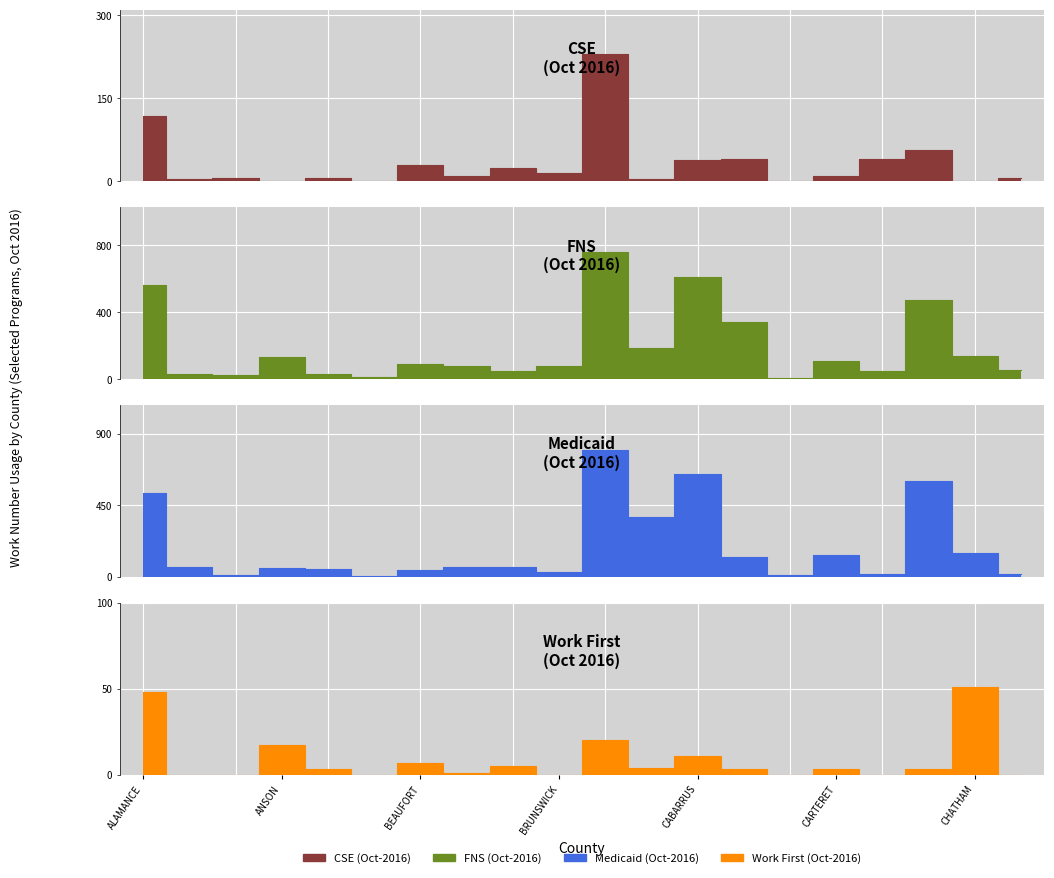

Which has a higher value, BLADEN or CABARRUS?

CABARRUS